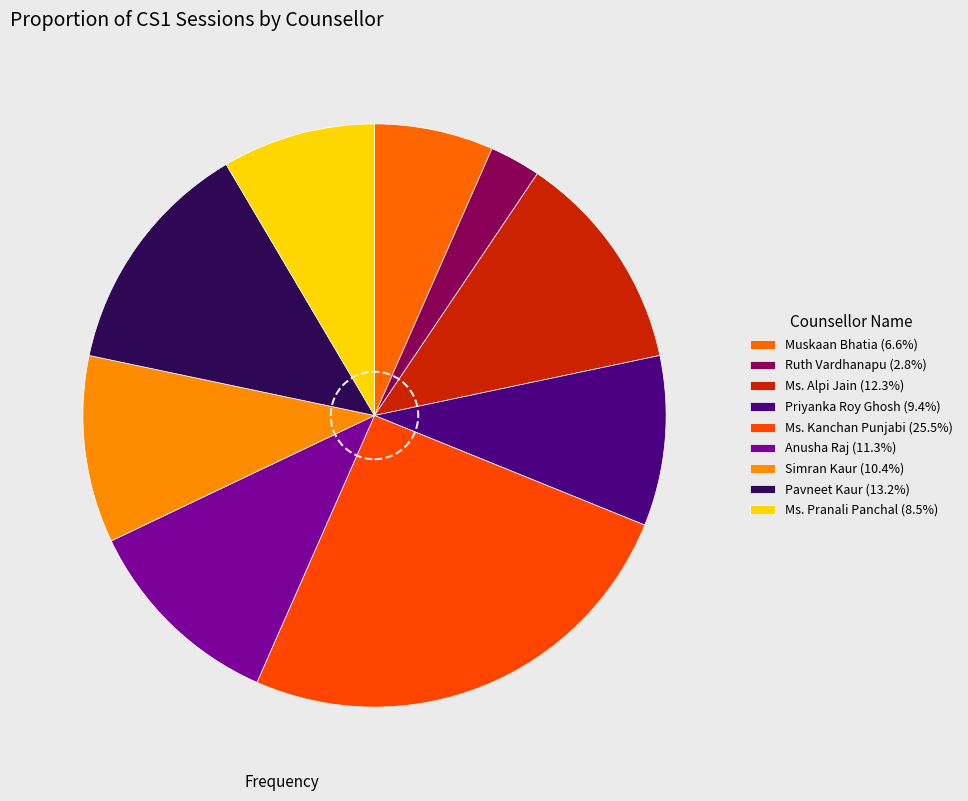

Is the sum of Simran Kaur and Ruth Vardhanapu greater than half?

No